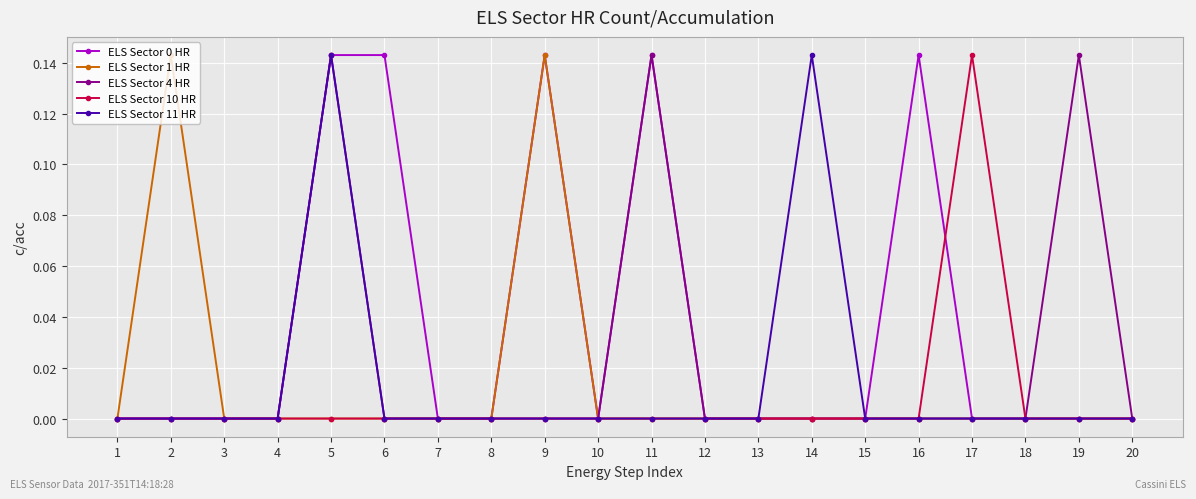

True or false: ELS Sector 0 HR has a value of 0.0 at 3.

True